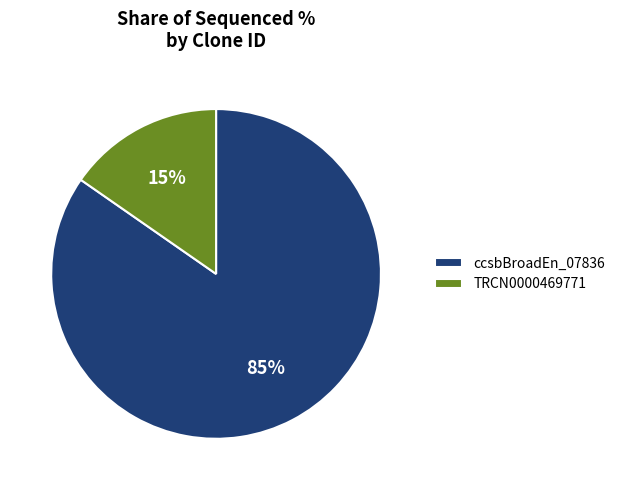

Which slice is the largest?

ccsbBroadEn_07836